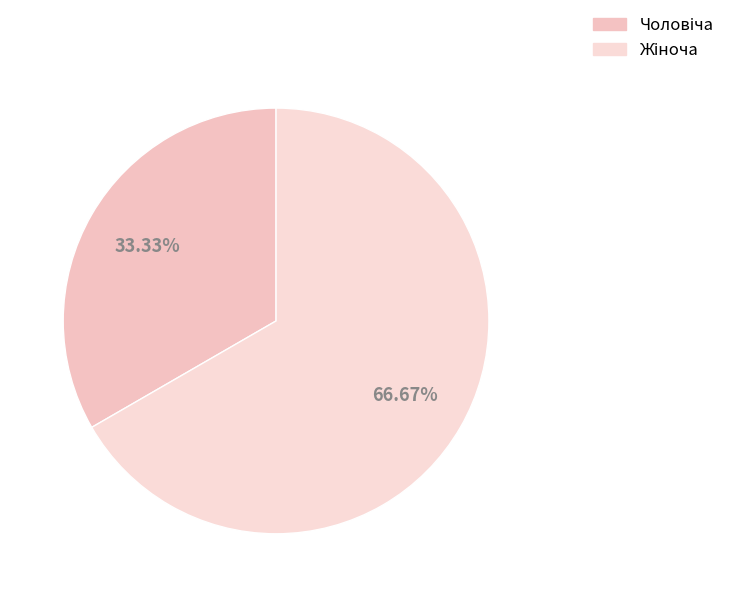

To the nearest percent, what is the difference between the Жіноча and Чоловіча slice percentages?

33%